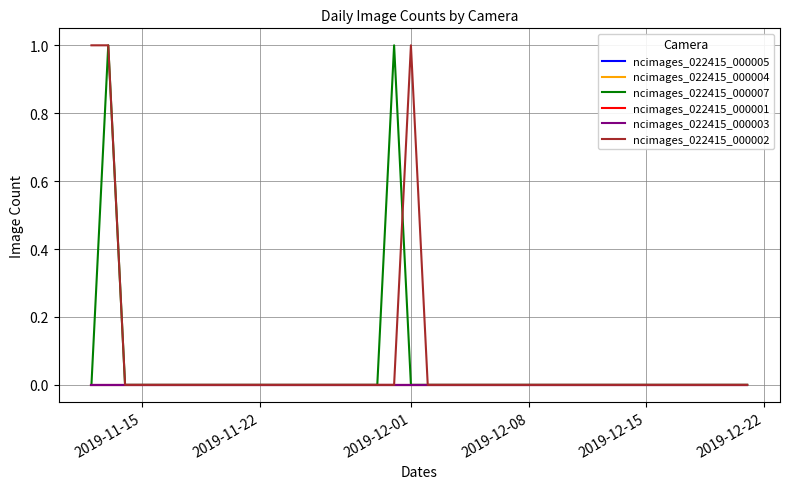

Is this an area chart (filled region under the line)?

No